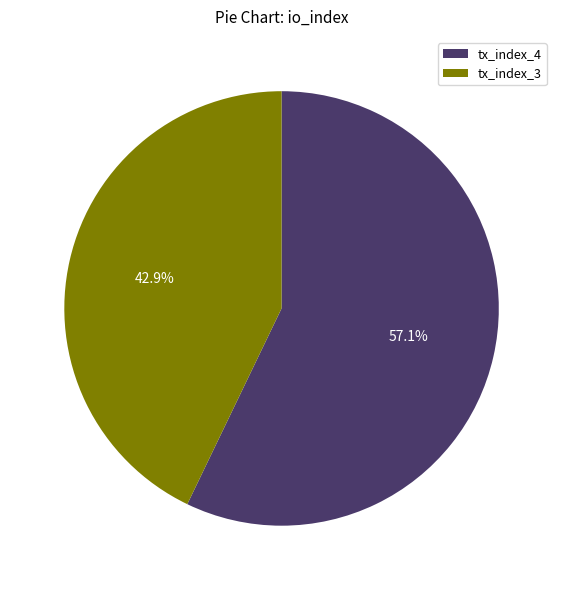

What is the ratio of the value at tx_index_4 to the value at tx_index_3?

1.3